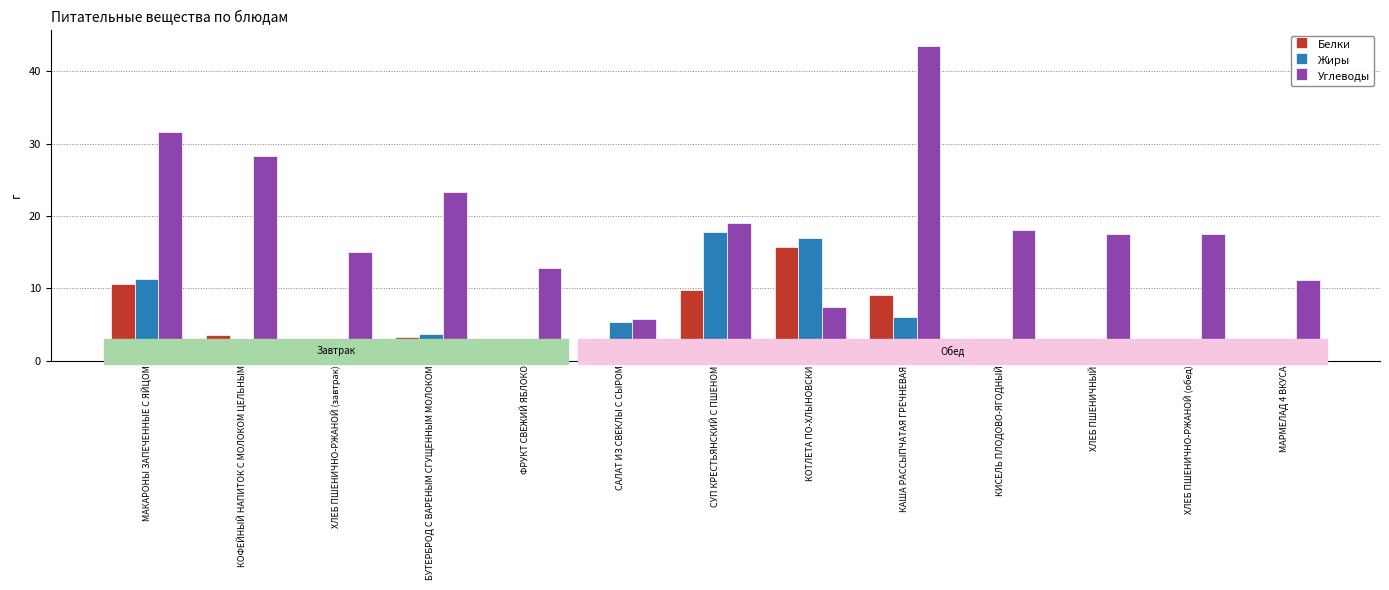

Reading right to left, what are all the values shown in this chart?

Белки: МАРМЕЛАД 4 ВКУСА=0.0	ХЛЕБ ПШЕНИЧНО-РЖАНОЙ (обед)=2.7	ХЛЕБ ПШЕНИЧНЫЙ=2.7	КИСЕЛЬ ПЛОДОВО-ЯГОДНЫЙ=0.3	КАША РАССЫПЧАТАЯ ГРЕЧНЕВАЯ=9.0	КОТЛЕТА ПО-ХЛЫНОВСКИ=15.8	СУП КРЕСТЬЯНСКИЙ С ПШЕНОМ=9.8	САЛАТ ИЗ СВЕКЛЫ С СЫРОМ=2.9	ФРУКТ СВЕЖИЙ ЯБЛОКО=0.5	БУТЕРБРОД С ВАРЕНЫМ СГУЩЕННЫМ МОЛОКОМ=3.3	ХЛЕБ ПШЕНИЧНО-РЖАНОЙ (завтрак)=2.3	КОФЕЙНЫЙ НАПИТОК С МОЛОКОМ ЦЕЛЬНЫМ=3.6	МАКАРОНЫ ЗАПЕЧЕННЫЕ С ЯЙЦОМ=10.6
Жиры: МАРМЕЛАД 4 ВКУСА=0.0	ХЛЕБ ПШЕНИЧНО-РЖАНОЙ (обед)=0.2	ХЛЕБ ПШЕНИЧНЫЙ=0.2	КИСЕЛЬ ПЛОДОВО-ЯГОДНЫЙ=0.1	КАША РАССЫПЧАТАЯ ГРЕЧНЕВАЯ=6.0	КОТЛЕТА ПО-ХЛЫНОВСКИ=16.9	СУП КРЕСТЬЯНСКИЙ С ПШЕНОМ=17.8	САЛАТ ИЗ СВЕКЛЫ С СЫРОМ=5.3	ФРУКТ СВЕЖИЙ ЯБЛОКО=0.0	БУТЕРБРОД С ВАРЕНЫМ СГУЩЕННЫМ МОЛОКОМ=3.6	ХЛЕБ ПШЕНИЧНО-РЖАНОЙ (завтрак)=0.0	КОФЕЙНЫЙ НАПИТОК С МОЛОКОМ ЦЕЛЬНЫМ=2.7	МАКАРОНЫ ЗАПЕЧЕННЫЕ С ЯЙЦОМ=11.3
Углеводы: МАРМЕЛАД 4 ВКУСА=11.1	ХЛЕБ ПШЕНИЧНО-РЖАНОЙ (обед)=17.5	ХЛЕБ ПШЕНИЧНЫЙ=17.5	КИСЕЛЬ ПЛОДОВО-ЯГОДНЫЙ=18.0	КАША РАССЫПЧАТАЯ ГРЕЧНЕВАЯ=43.5	КОТЛЕТА ПО-ХЛЫНОВСКИ=7.4	СУП КРЕСТЬЯНСКИЙ С ПШЕНОМ=19.0	САЛАТ ИЗ СВЕКЛЫ С СЫРОМ=5.7	ФРУКТ СВЕЖИЙ ЯБЛОКО=12.8	БУТЕРБРОД С ВАРЕНЫМ СГУЩЕННЫМ МОЛОКОМ=23.3	ХЛЕБ ПШЕНИЧНО-РЖАНОЙ (завтрак)=15.0	КОФЕЙНЫЙ НАПИТОК С МОЛОКОМ ЦЕЛЬНЫМ=28.3	МАКАРОНЫ ЗАПЕЧЕННЫЕ С ЯЙЦОМ=31.6